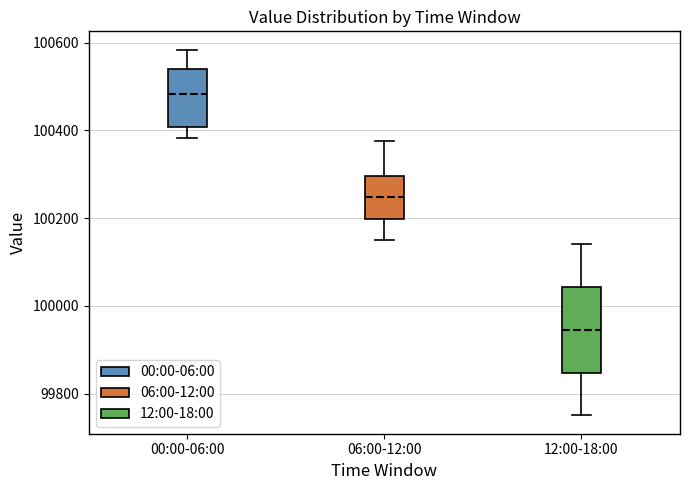

Reading left to right, transcribe this box plot: for each box, give where its median line is, the range the box spans, and where its two whiskers end, as read against the y-axis. The values are not printed on the chart, so give them approximately, as read against the axis.

00:00-06:00: median 100480, box 100400 to 100540, whiskers 100380 to 100580
06:00-12:00: median 100240, box 100200 to 100300, whiskers 100160 to 100380
12:00-18:00: median 99940, box 99840 to 100040, whiskers 99760 to 100140